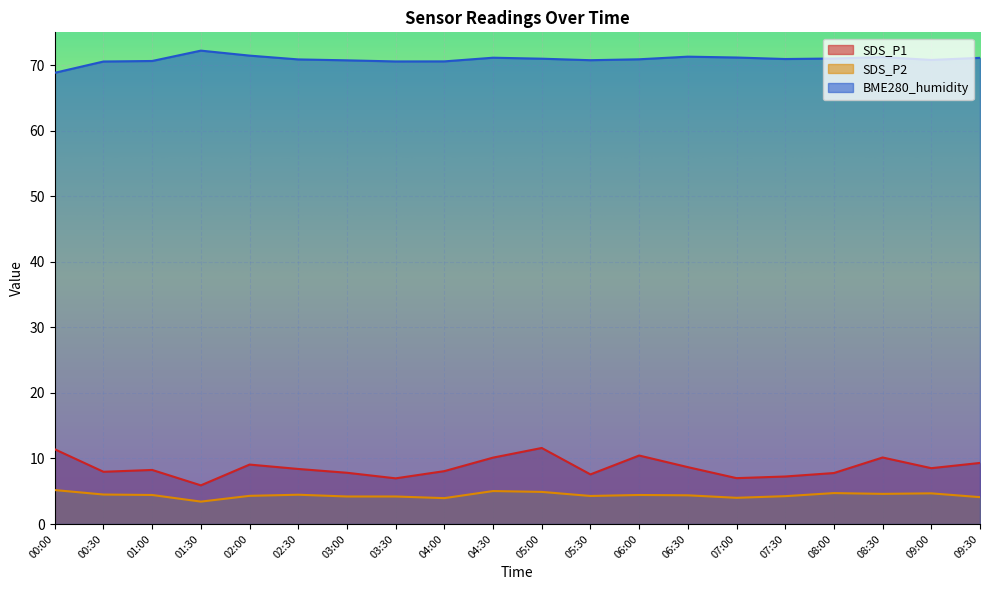

At which category is the sum across all series the highest?

05:00